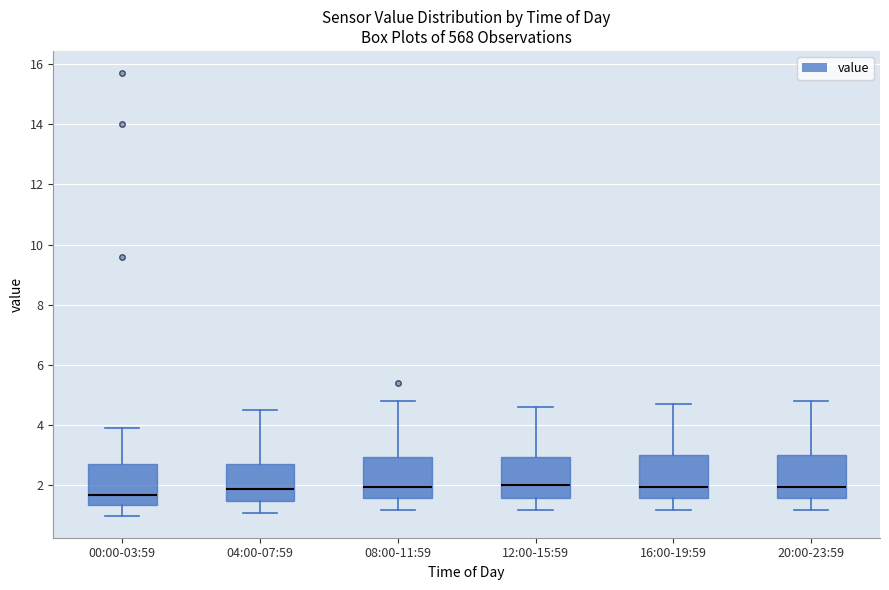

Where is the upper edge of the box for 08:00-11:59 on the y-axis? The values are not printed on the chart, so give them approximately, as read against the axis.

3.0